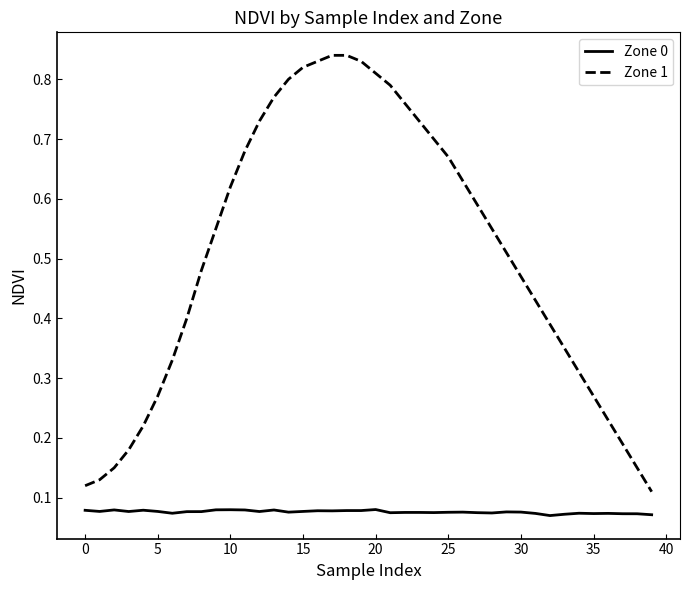

True or false: Zone 1 and Zone 0 cross at least once.

False